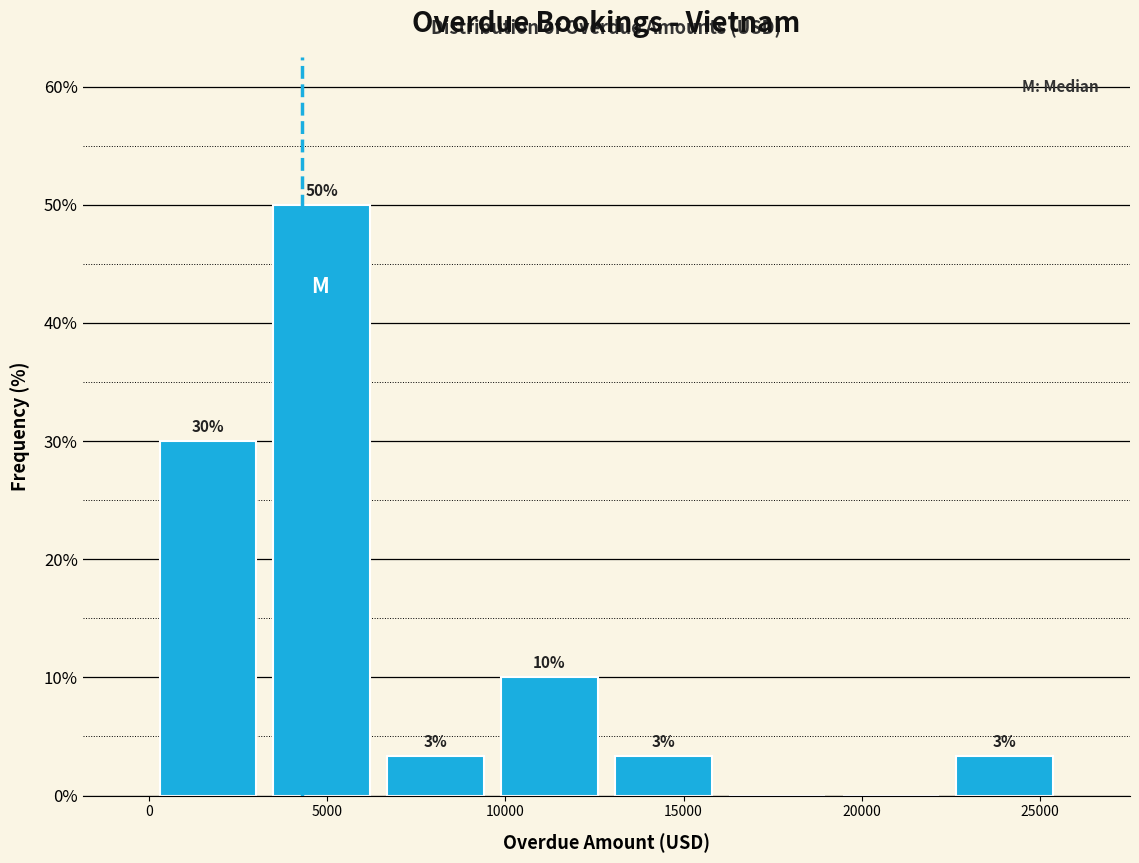

Over which range of the x-axis is the bar tallest?

3500 to 6500